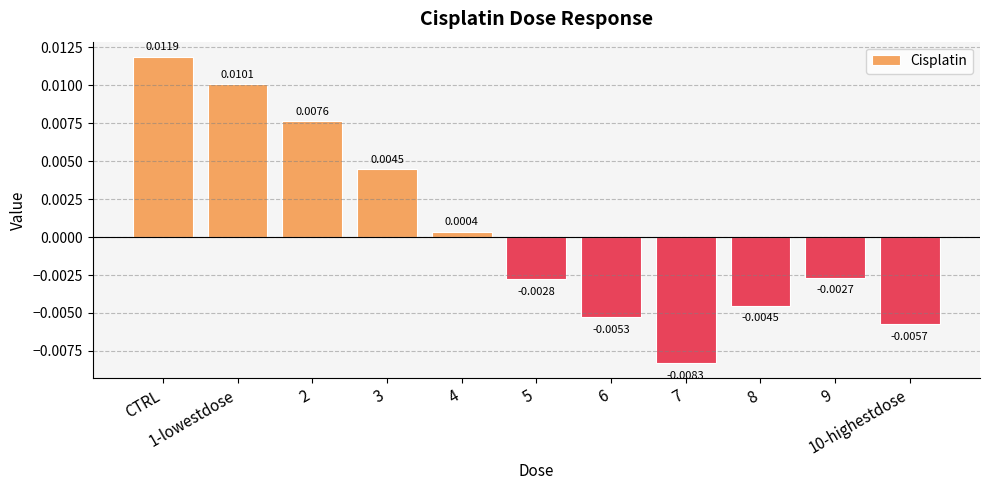

How many values exceed 0?

5